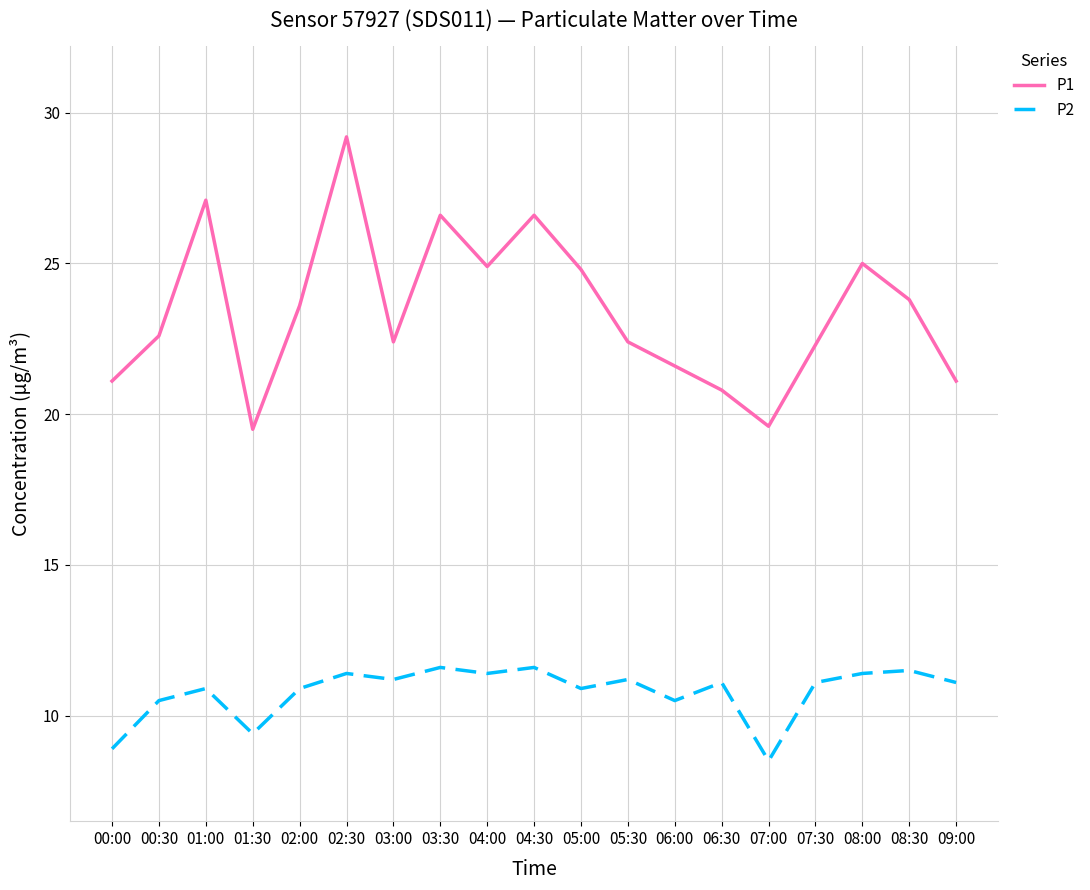

True or false: P1 and P2 intersect in this chart.

False